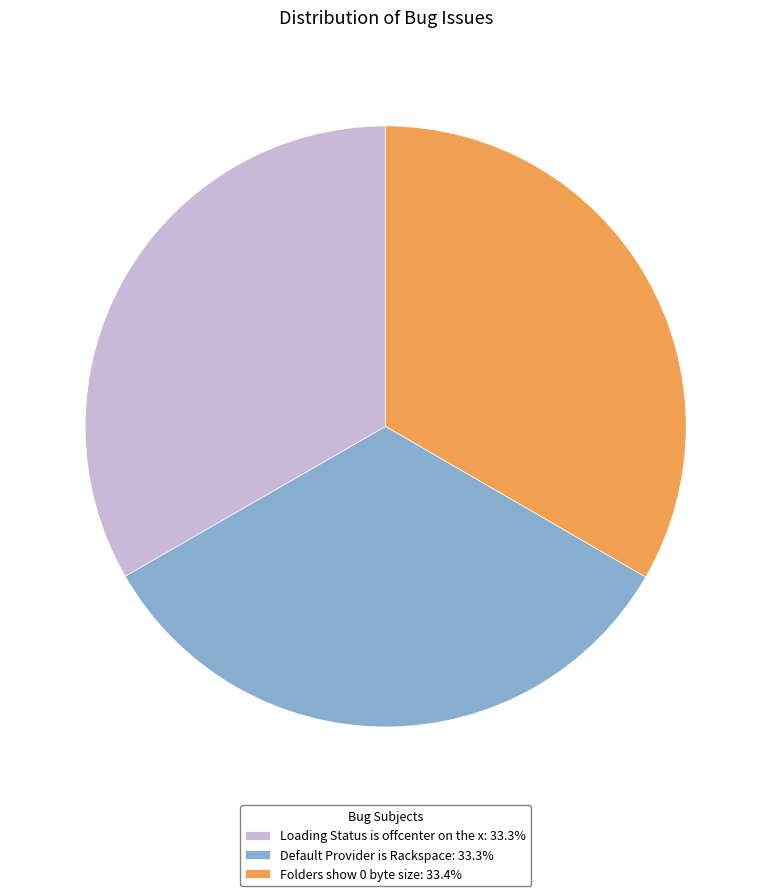

Approximately how many times larger is the value at Default Provider is Rackspace compared to Loading Status is offcenter on the x?

1.0